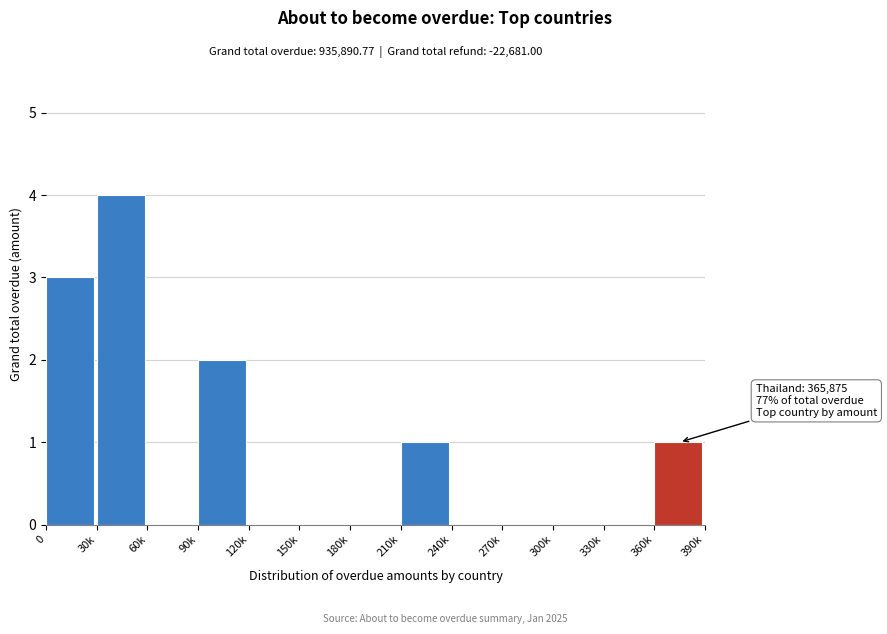

Reading left to right, transcribe all the data shown in this chart.

0=3	30k=4	60k=0	90k=2	120k=0	150k=0	180k=0	210k=1	240k=0	270k=0	300k=0	330k=0	360k=1